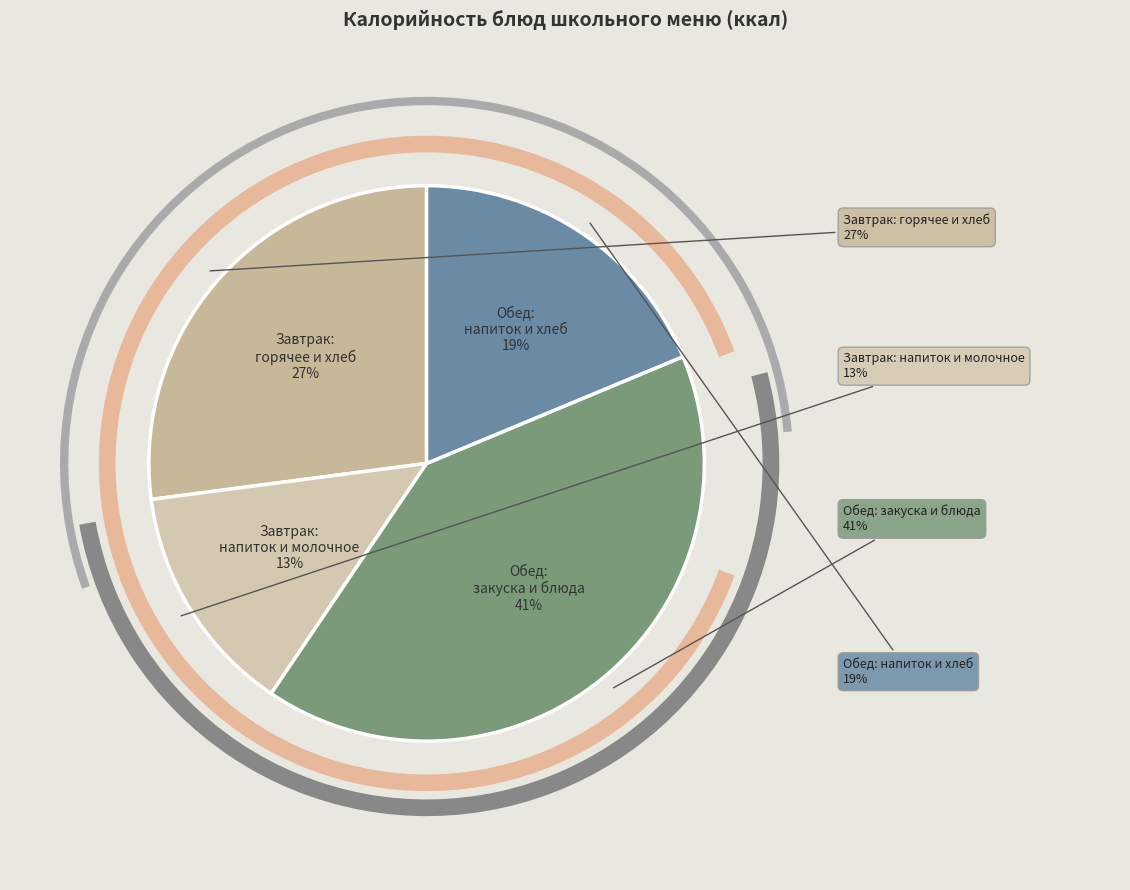

Combined, do Чай с сахаром и лимоном and Батон (обед) account for over 50%?

No